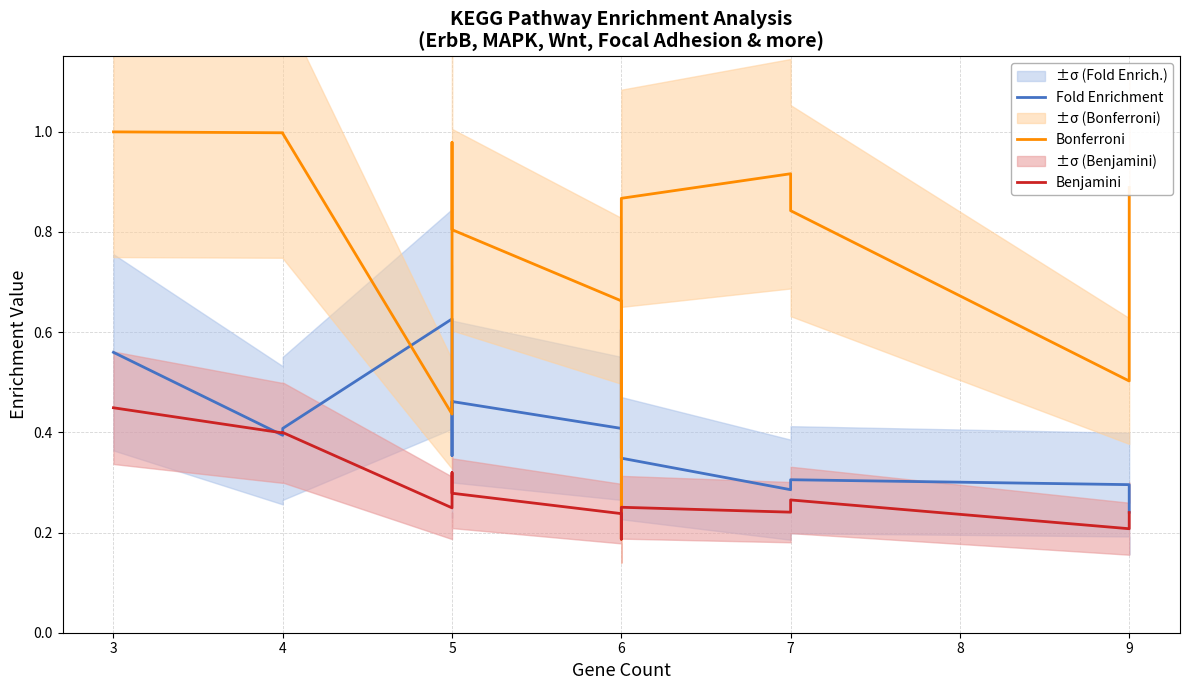

True or false: Bonferroni has a value of 0.4 at 5.

False